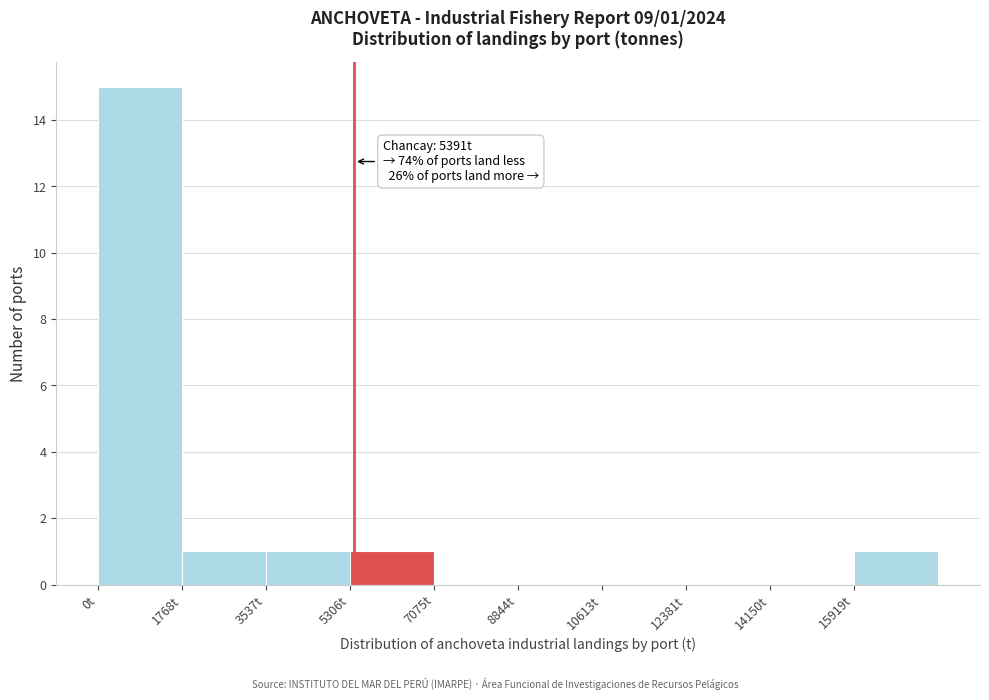

Which range on the x-axis has the tallest bar?

0 to 1800